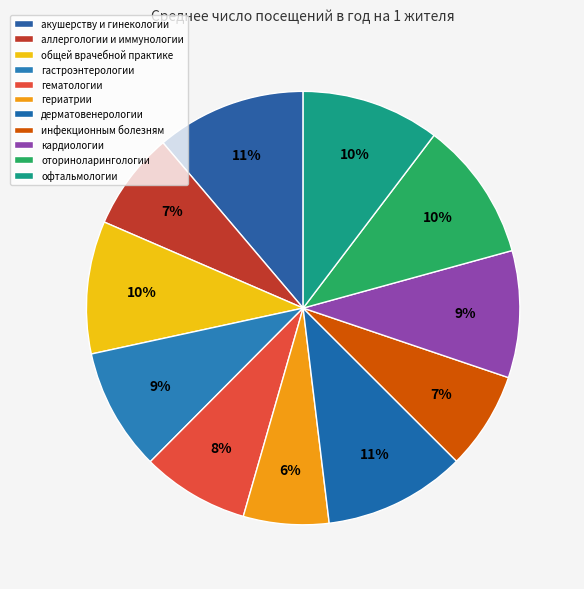

How many slices are in this pie chart?

11